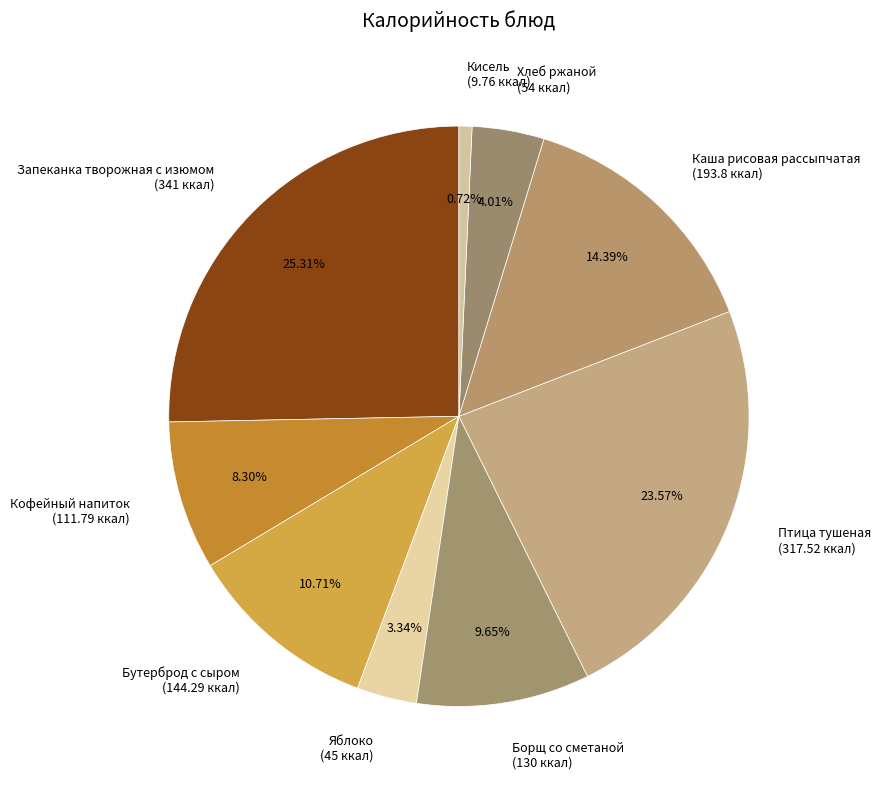

Which category has the biggest portion of the pie?

Запеканка творожная с изюмом